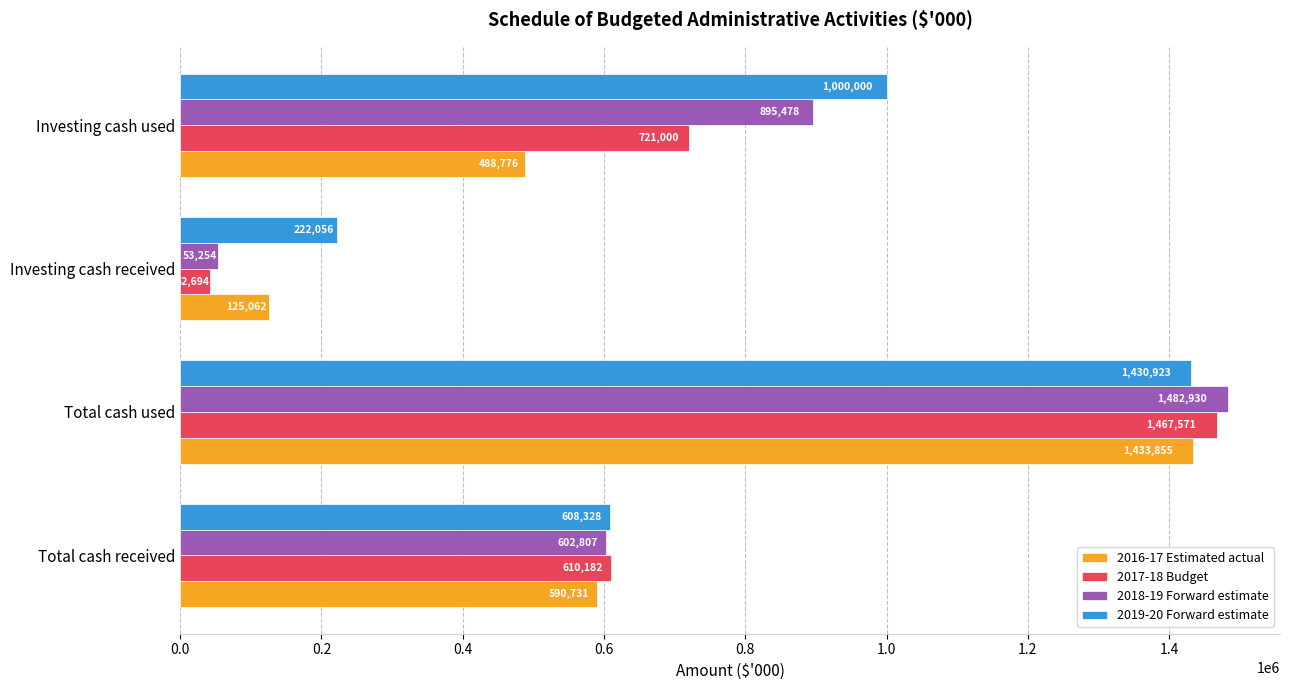

What is the sum of the 2018-19 Forward estimate values at Total cash used and Investing cash used?

2378408